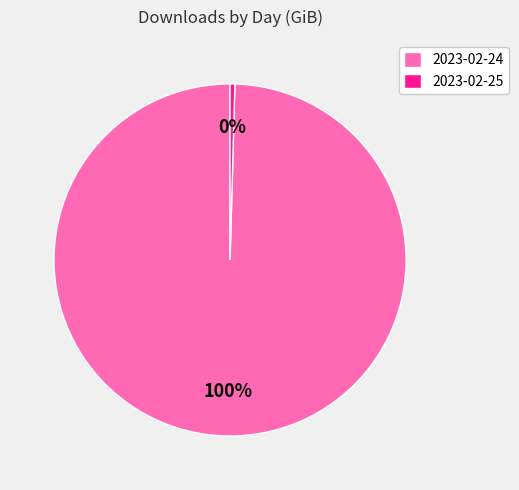

Is it true that 2023-02-25 is 14% of the pie?

False